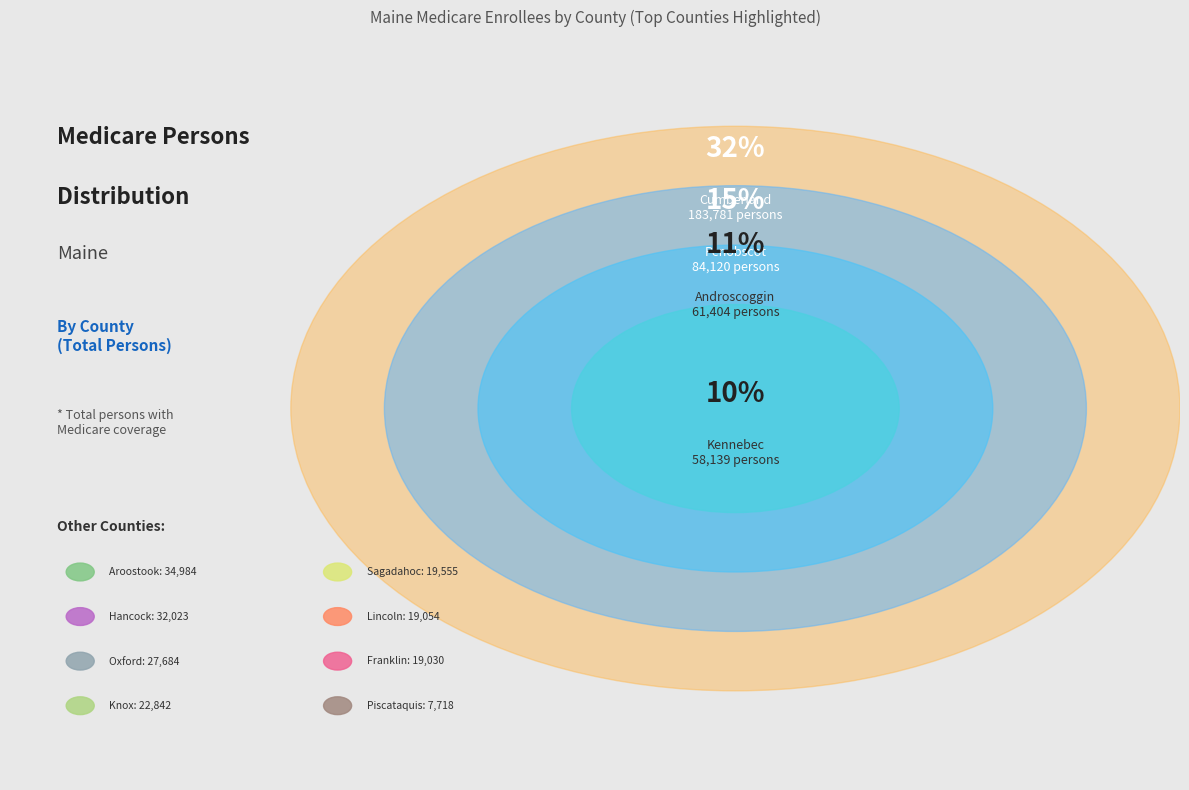

To the nearest percent, what percentage of the pie is Piscataquis?

1%